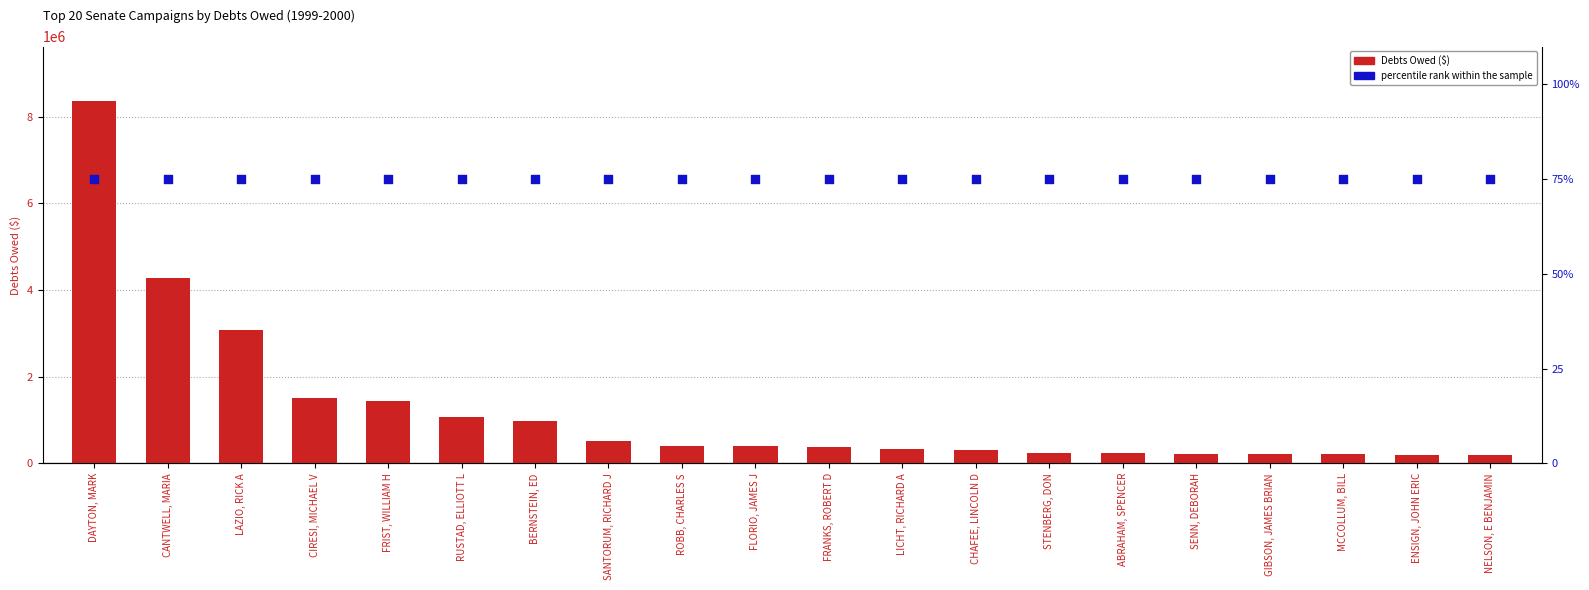

At which category is the sum across all series the highest?

DAYTON, MARK